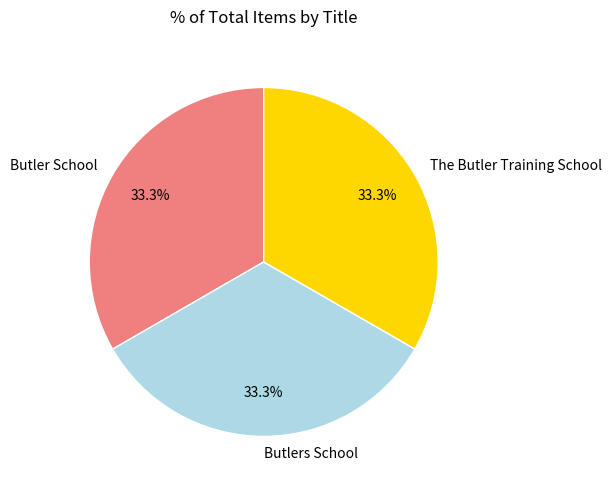

Does Butlers School account for over 50% of the chart?

No